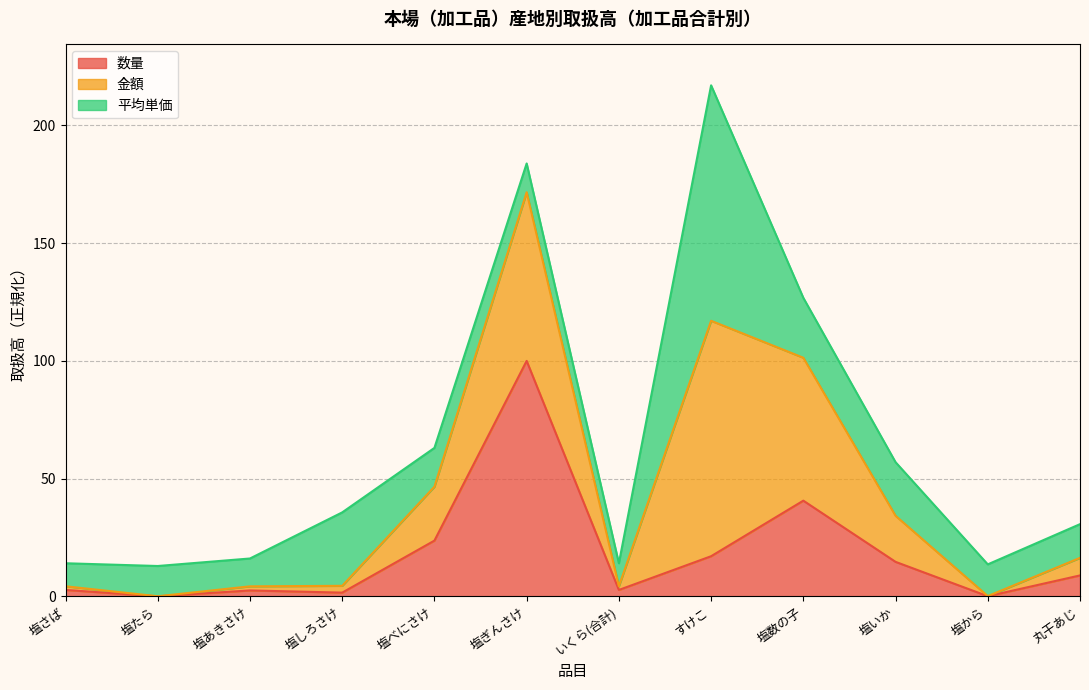

What are all the series names shown in the legend?

数量, 金額, 平均単価